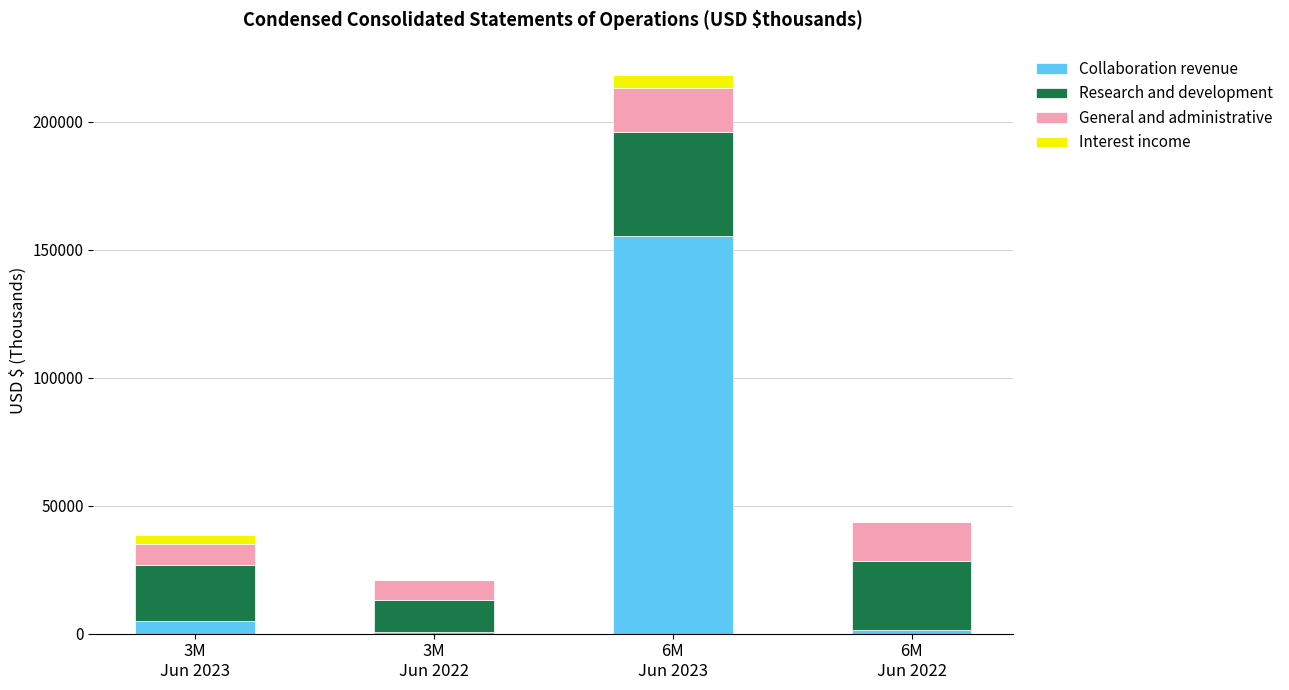

Is it true that Collaboration revenue equals 155333 at 6M
Jun 2023?

True